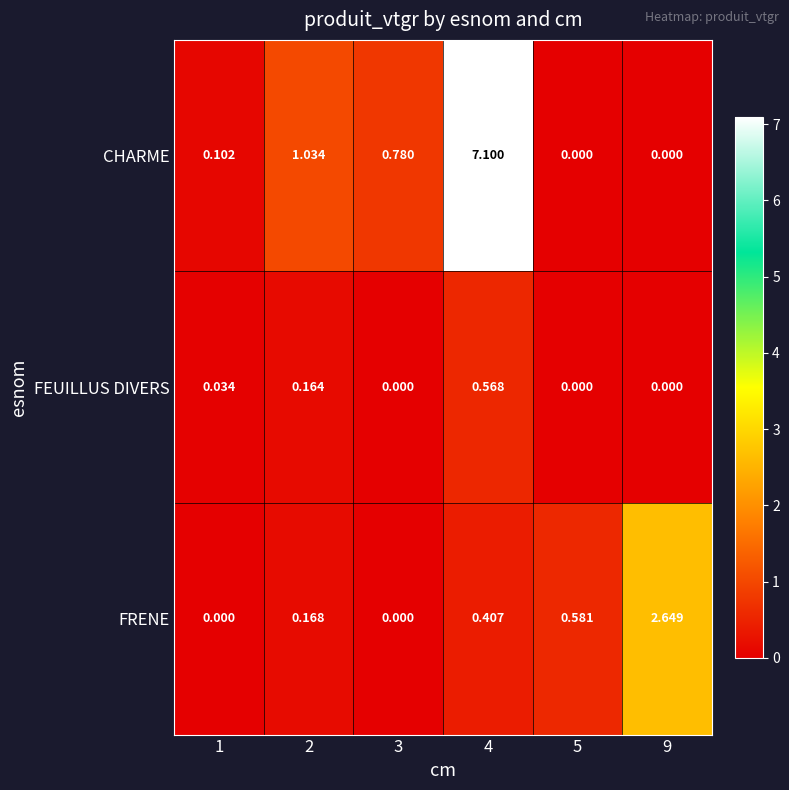

Which series has the largest range (max minus min)?

CHARME